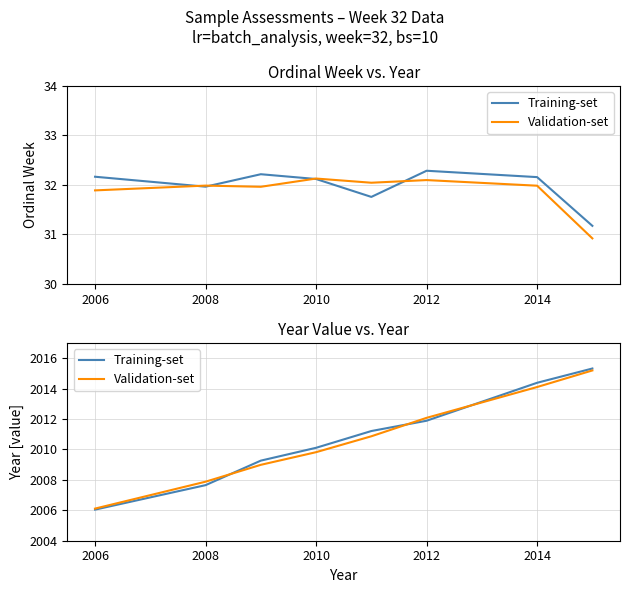

What is the value of the Training-set point at the 6th from the left?

2011.9